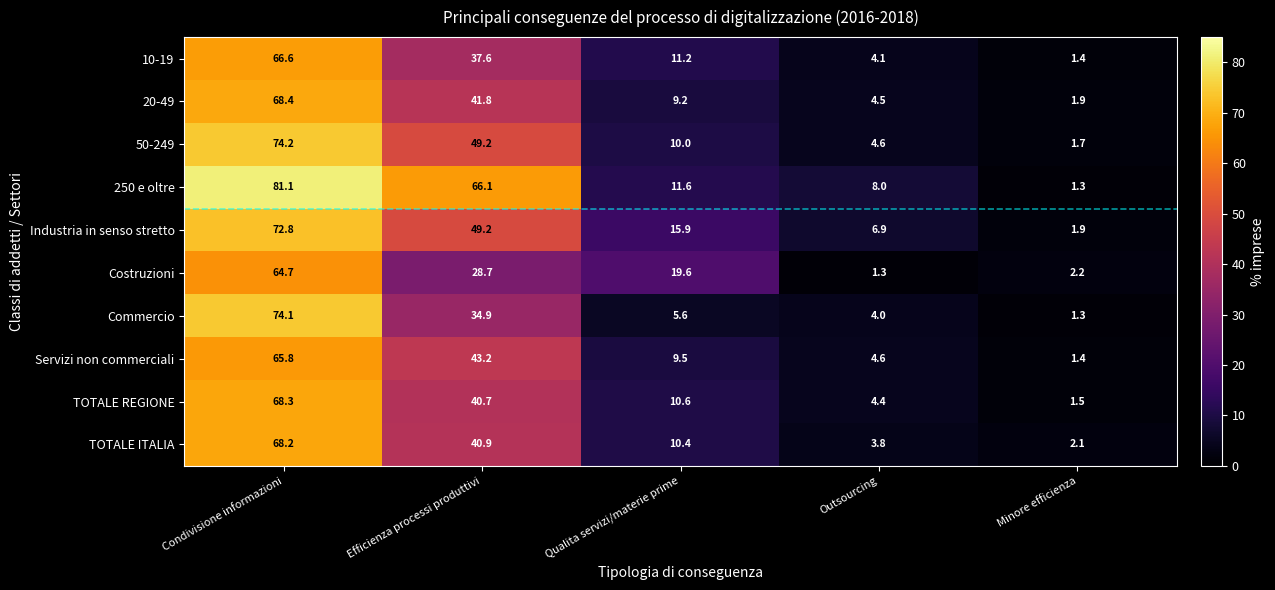

How many values in the Servizi non commerciali series exceed 9?

3